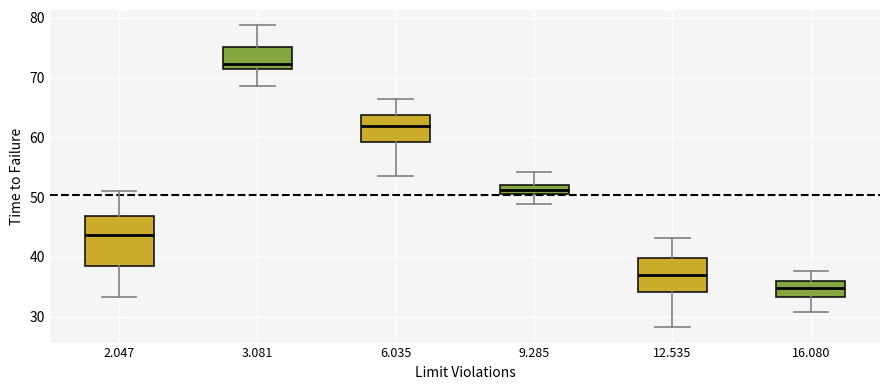

Reading left to right, transcribe this box plot: for each box, give where its median line is, the range the box spans, and where its two whiskers end, as read against the y-axis. The values are not printed on the chart, so give them approximately, as read against the axis.

2.047: median 44, box 38 to 47, whiskers 33 to 51
3.081: median 72, box 71 to 75, whiskers 69 to 79
6.035: median 62, box 59 to 64, whiskers 54 to 66
9.285: median 51 (inside the box), box 51 to 52, whiskers 49 to 54
12.535: median 37, box 34 to 40, whiskers 28 to 43
16.080: median 35, box 33 to 36, whiskers 31 to 38